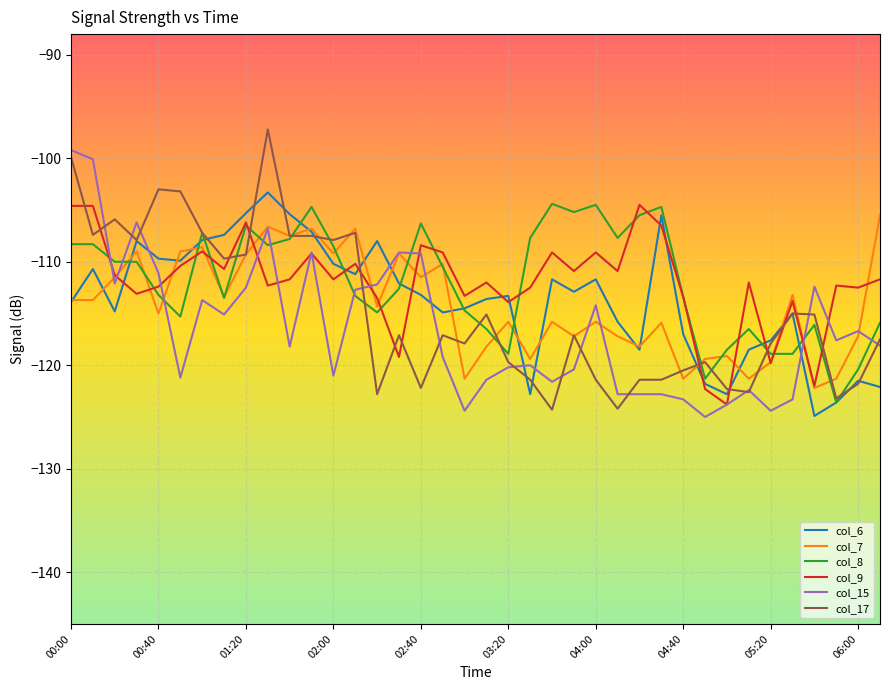

How many lines are shown in the chart?

6